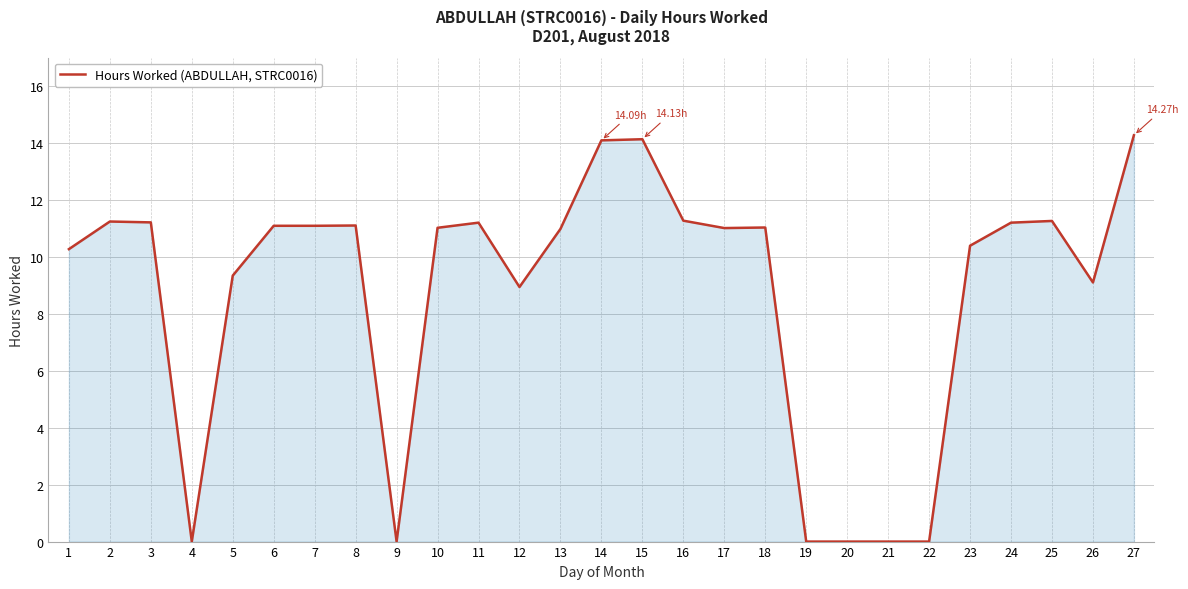

How many lines are shown in the chart?

1